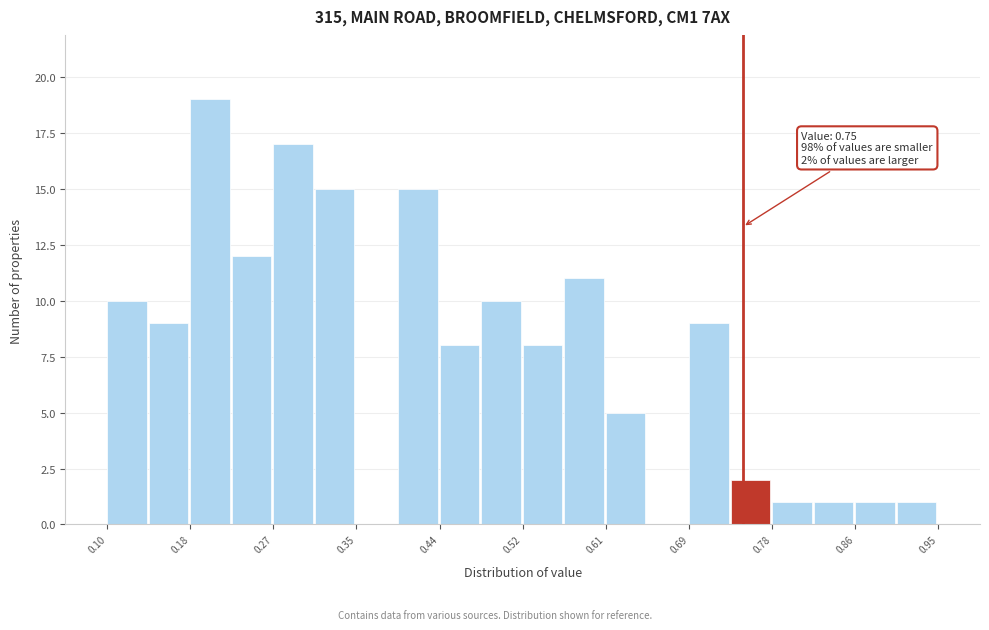

Which range on the x-axis has the tallest bar?

0.19 to 0.23